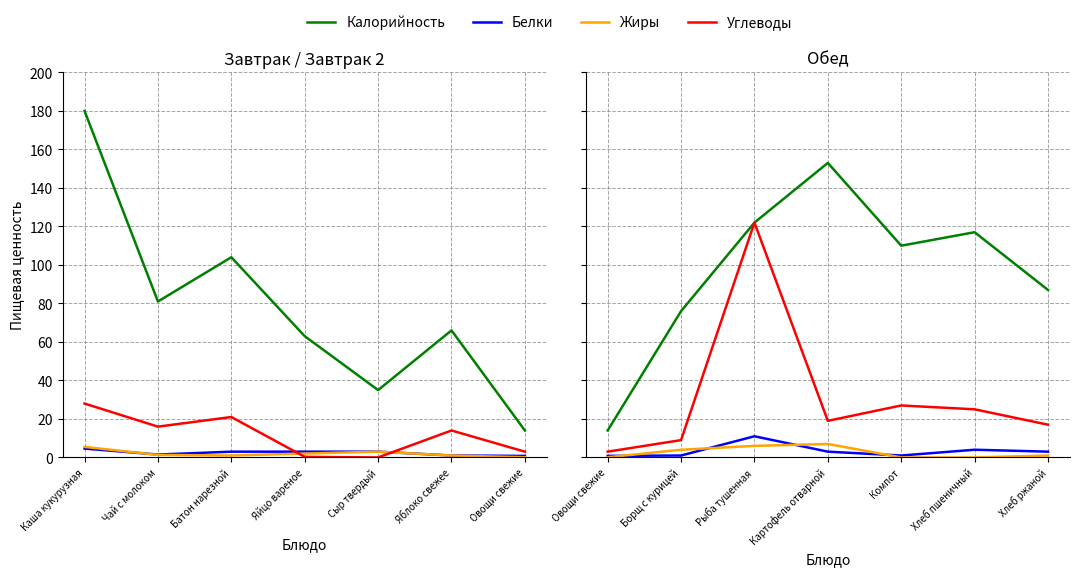

At how many categories does at least one series exceed 5?

7